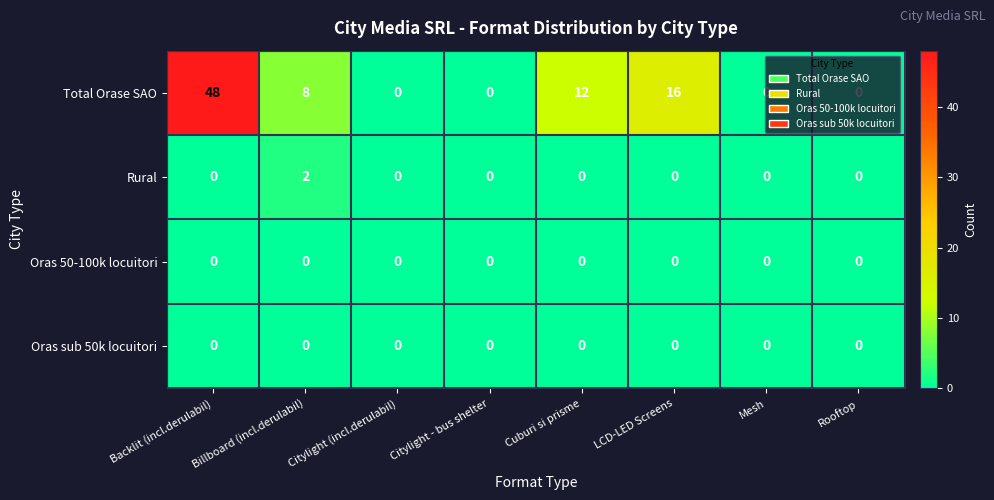

What is the difference between the maximum and second lowest values in the Total Orase SAO series?

48